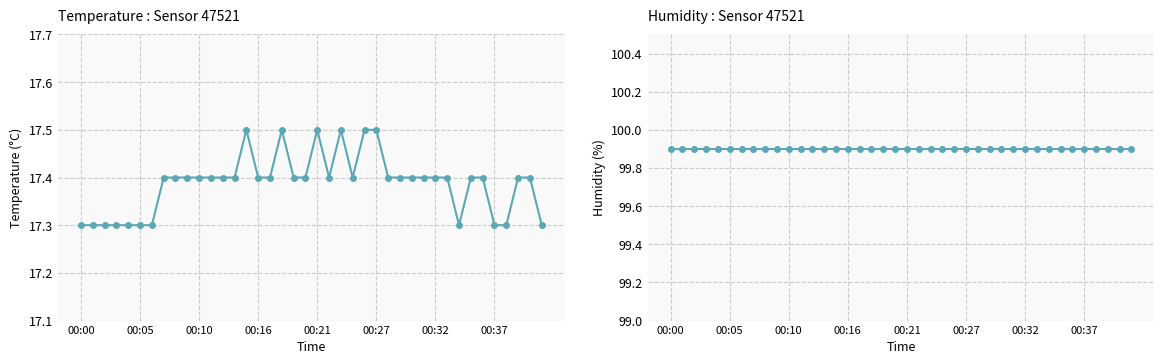

The temperature series shows 9.9 at 00:10. True or false?

False